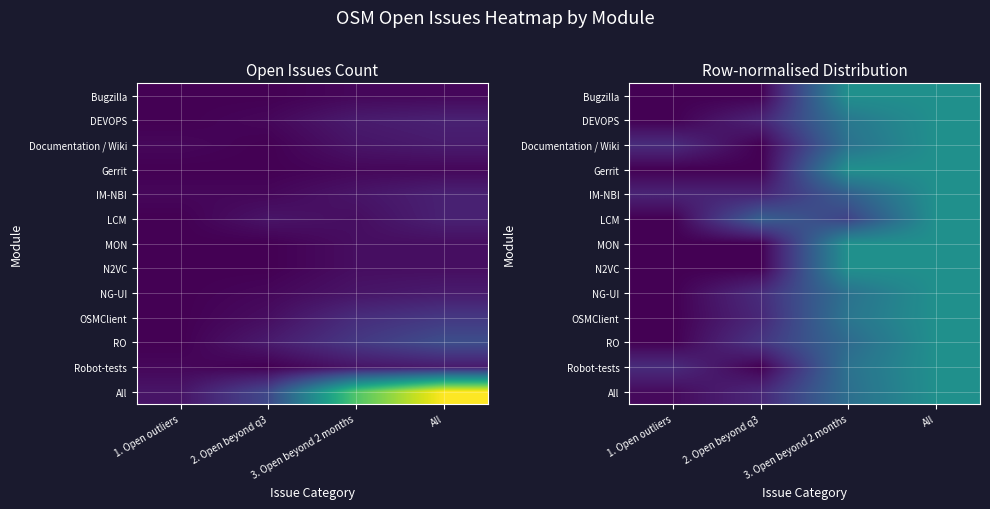

Read the LCM value at 3. Open beyond 2 months.

0.2